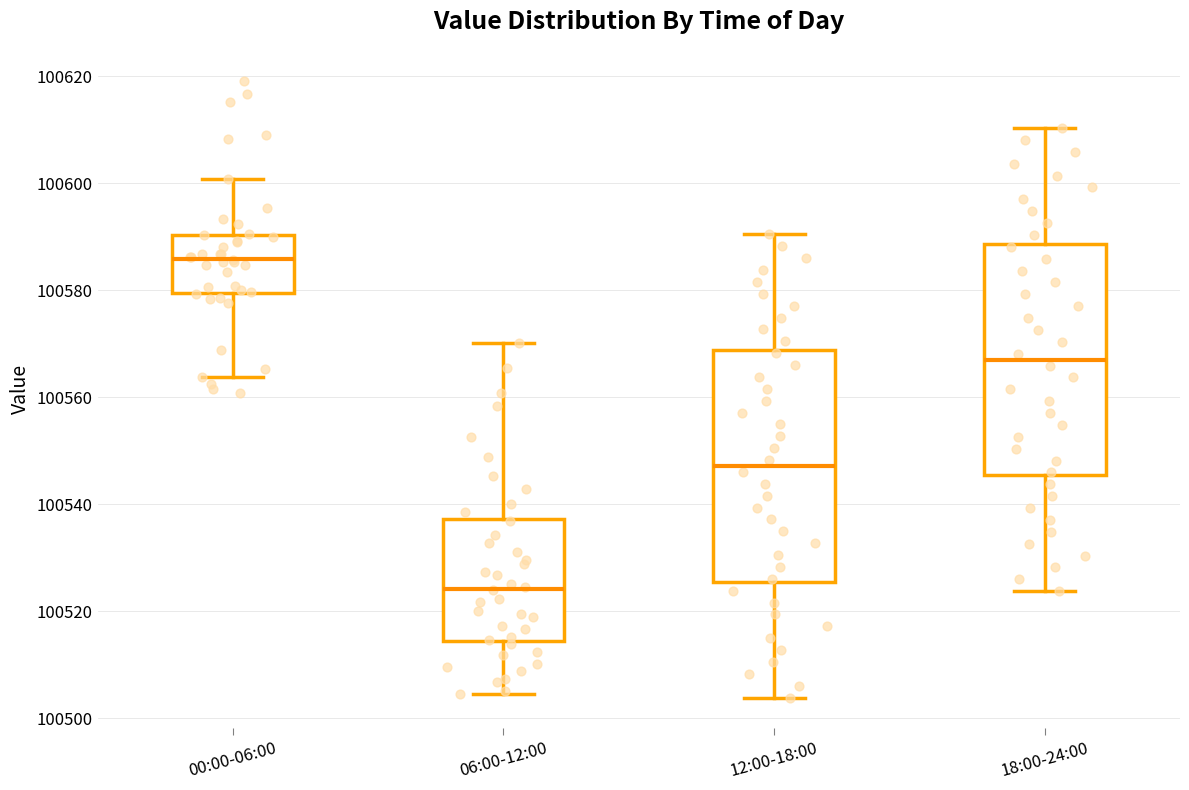

Reading left to right, transcribe this box plot: for each box, give where its median line is, the range the box spans, and where its two whiskers end, as read against the y-axis. The values are not printed on the chart, so give them approximately, as read against the axis.

00:00-06:00: median 100586, box 100580 to 100590, whiskers 100564 to 100600
06:00-12:00: median 100524, box 100514 to 100538, whiskers 100504 to 100570
12:00-18:00: median 100548, box 100526 to 100568, whiskers 100504 to 100590
18:00-24:00: median 100568, box 100546 to 100588, whiskers 100524 to 100610